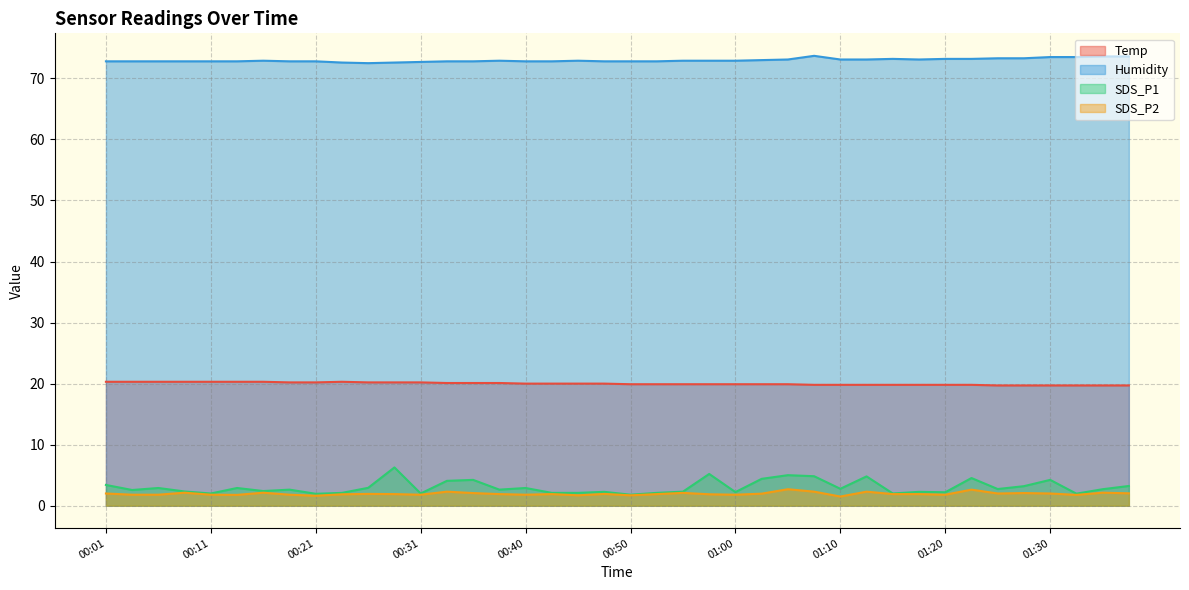

Which series changed the most between 00:08 and 01:03?

SDS_P1